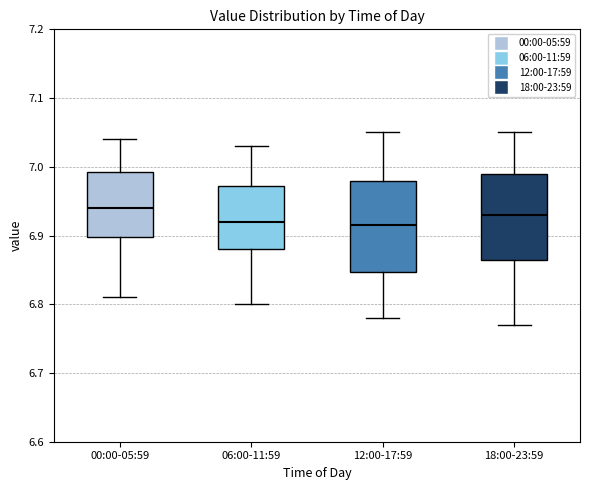

Reading left to right, transcribe this box plot: for each box, give where its median line is, the range the box spans, and where its two whiskers end, as read against the y-axis. The values are not printed on the chart, so give them approximately, as read against the axis.

00:00-05:59: median 6.94, box 6.90 to 6.99, whiskers 6.81 to 7.04
06:00-11:59: median 6.92, box 6.88 to 6.97, whiskers 6.80 to 7.03
12:00-17:59: median 6.92, box 6.85 to 6.98, whiskers 6.78 to 7.05
18:00-23:59: median 6.93, box 6.87 to 6.99, whiskers 6.77 to 7.05